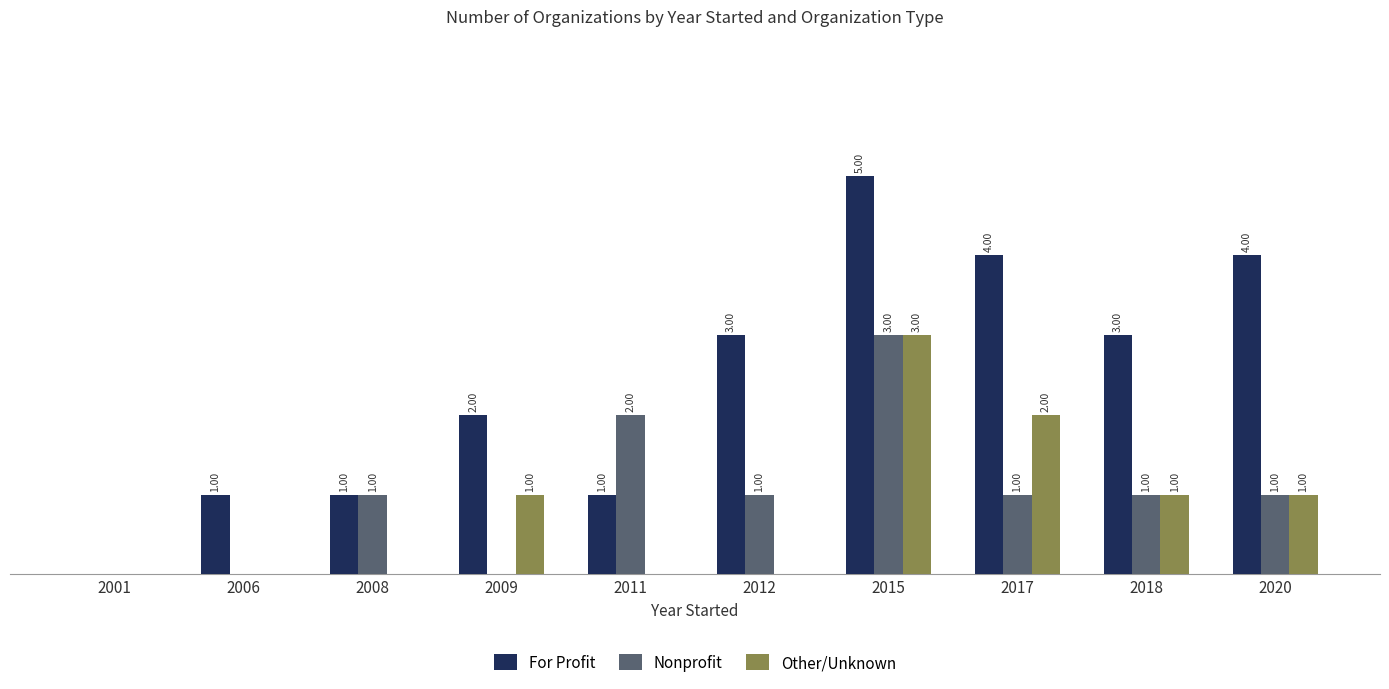

Between 2006 and 2020, which series saw the biggest shift?

For Profit